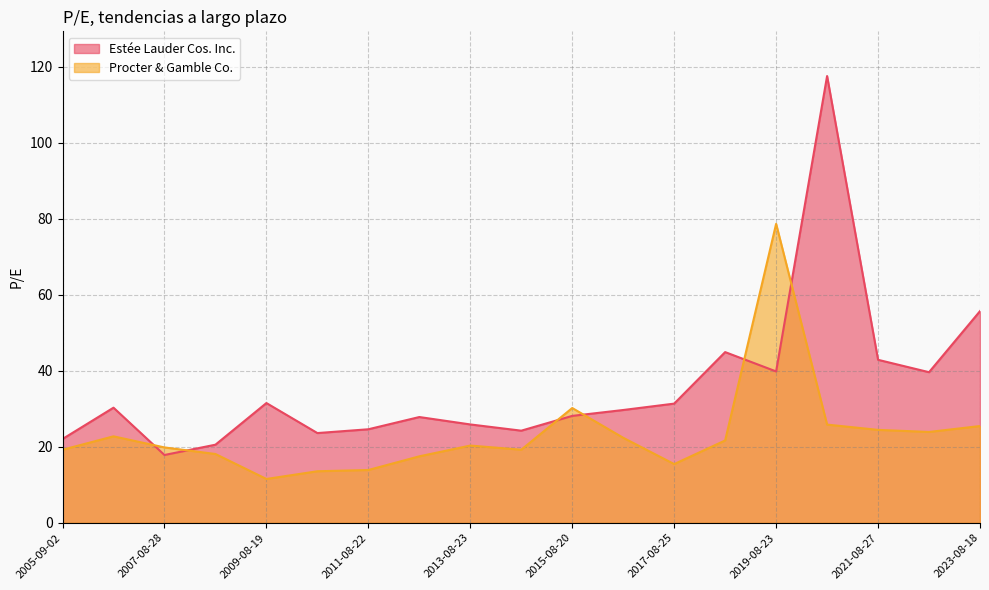

How many distinct data groups are displayed?

2